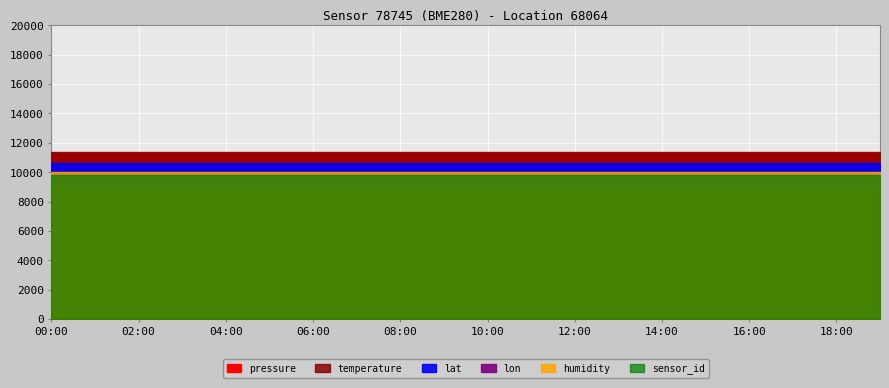

True or false: lon has a value of 14.7 at 08:00.

False